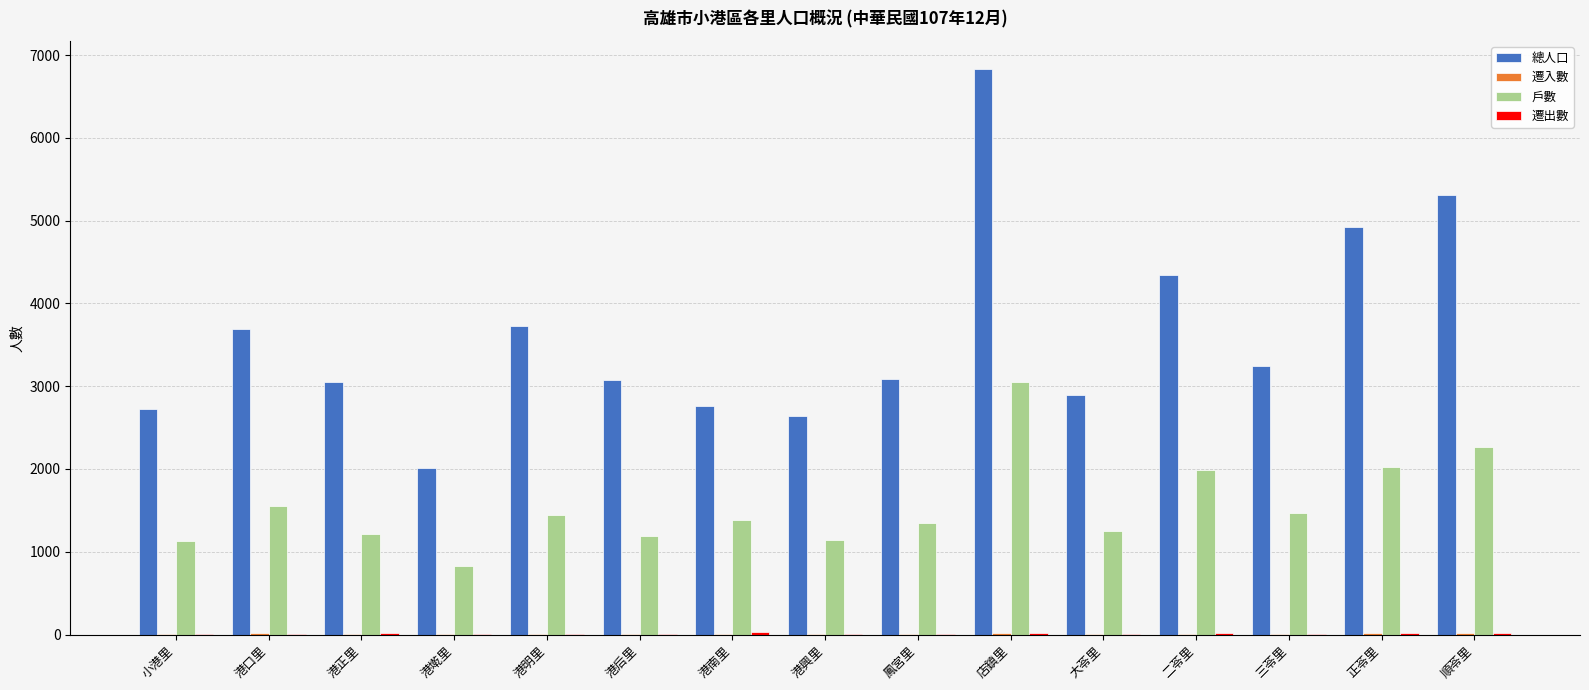

What is the difference between the 戶數 values at 港口里 and 店鎮里?

1494